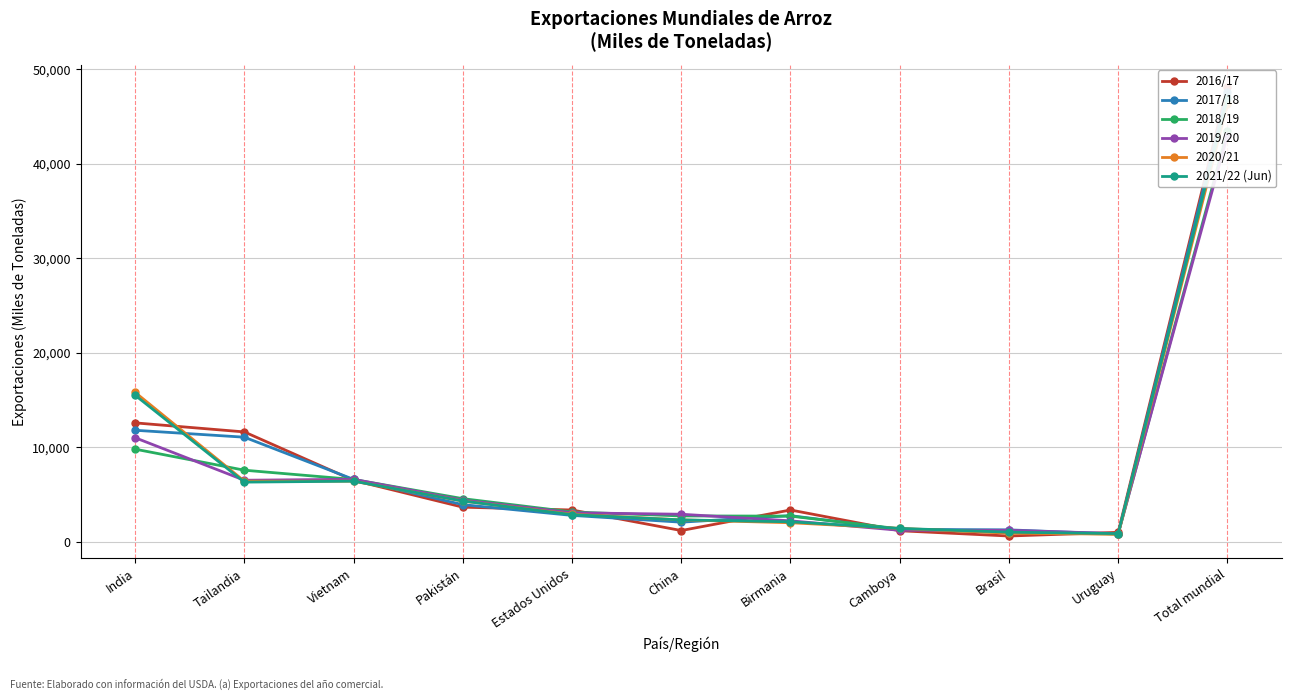

What is the sum of all 2021/22 (Jun) values?

89929